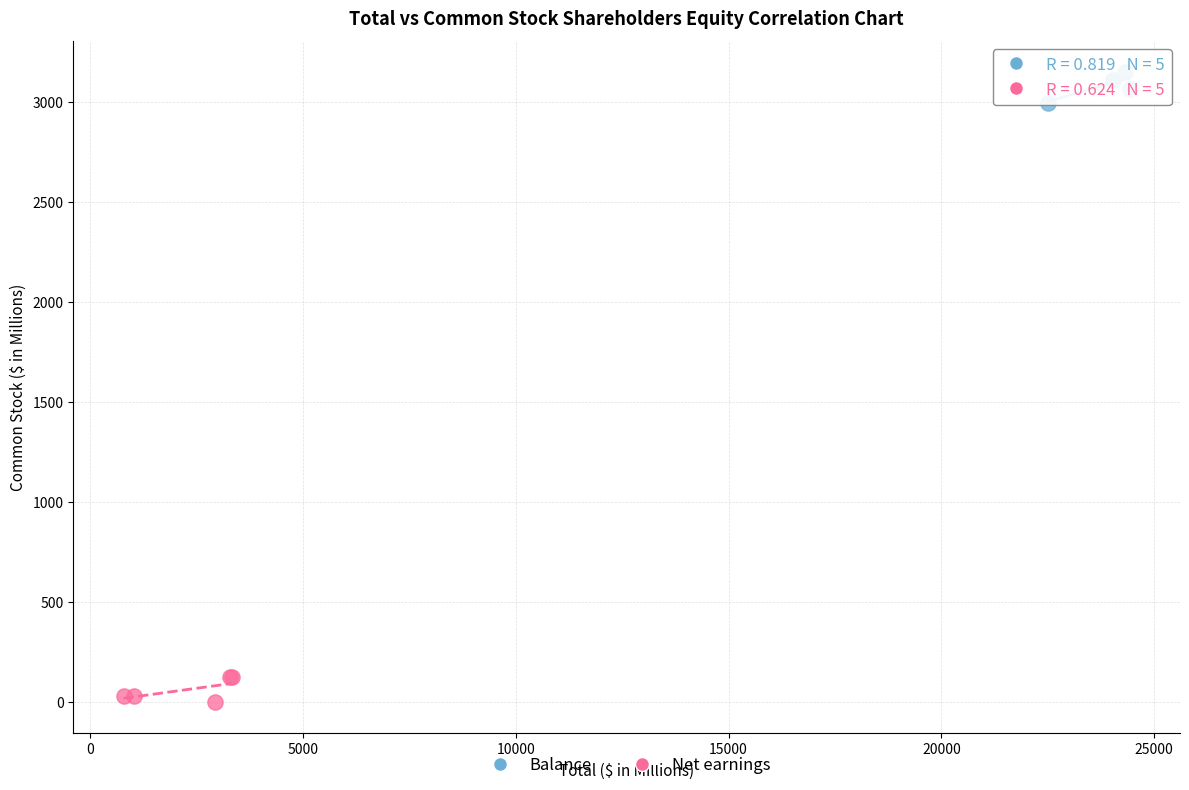

Which series reaches the minimum Y coordinate?

Net earnings